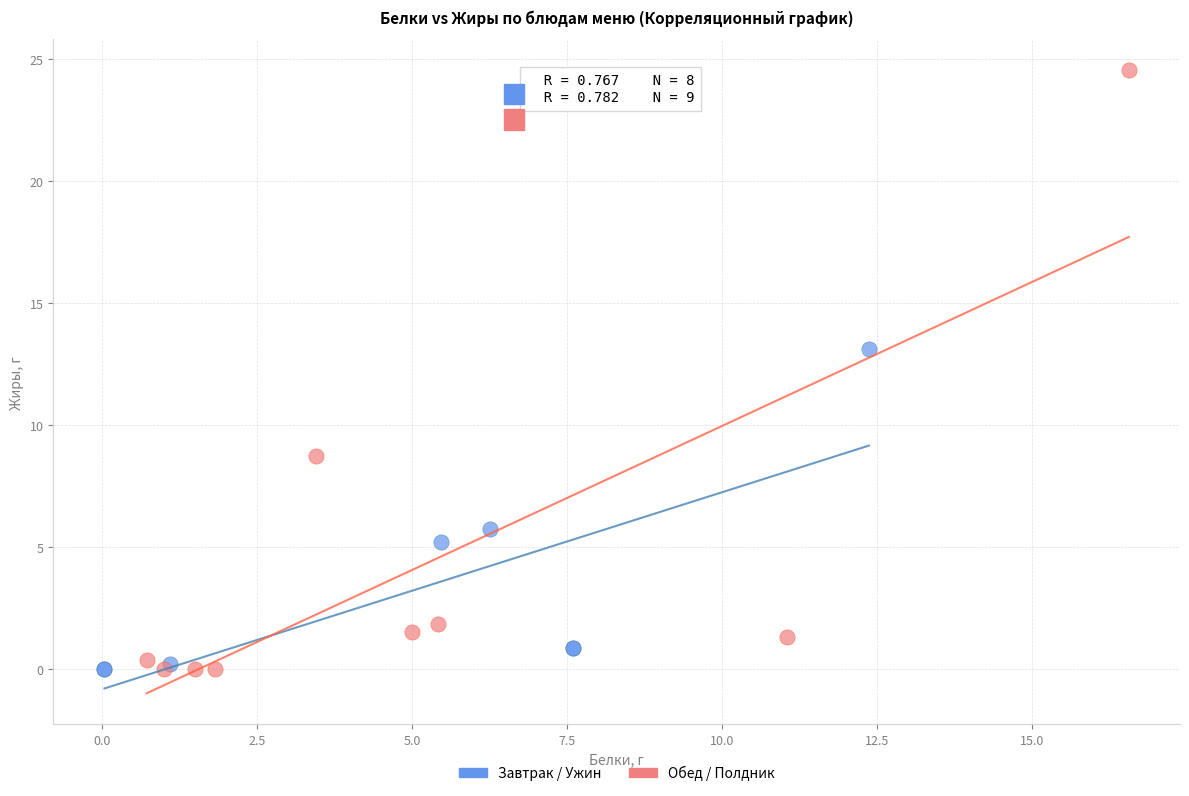

Which series contains the highest Y value?

Обед / Полдник